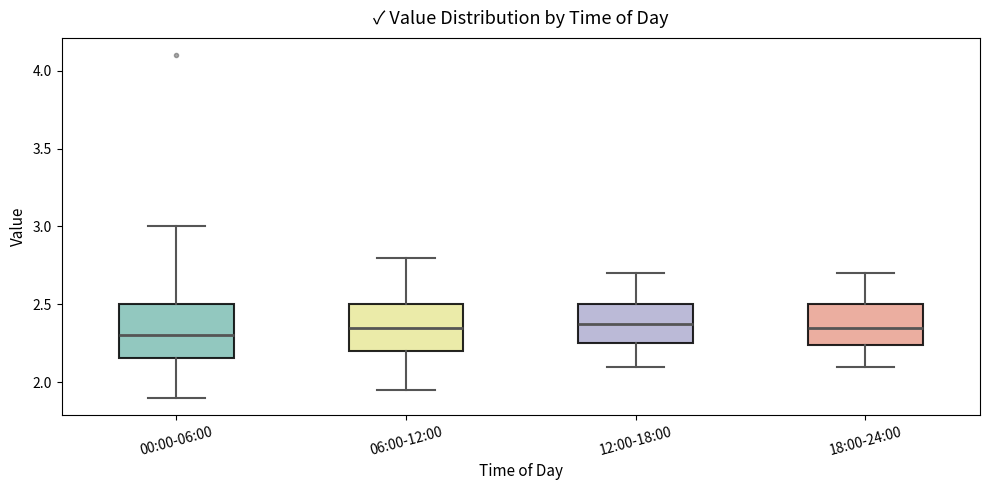

Reading left to right, transcribe this box plot: for each box, give where its median line is, the range the box spans, and where its two whiskers end, as read against the y-axis. The values are not printed on the chart, so give them approximately, as read against the axis.

00:00-06:00: median 2.30, box 2.15 to 2.50, whiskers 1.90 to 3.00
06:00-12:00: median 2.35, box 2.20 to 2.50, whiskers 1.95 to 2.80
12:00-18:00: median 2.40, box 2.25 to 2.50, whiskers 2.10 to 2.70
18:00-24:00: median 2.35, box 2.25 to 2.50, whiskers 2.10 to 2.70